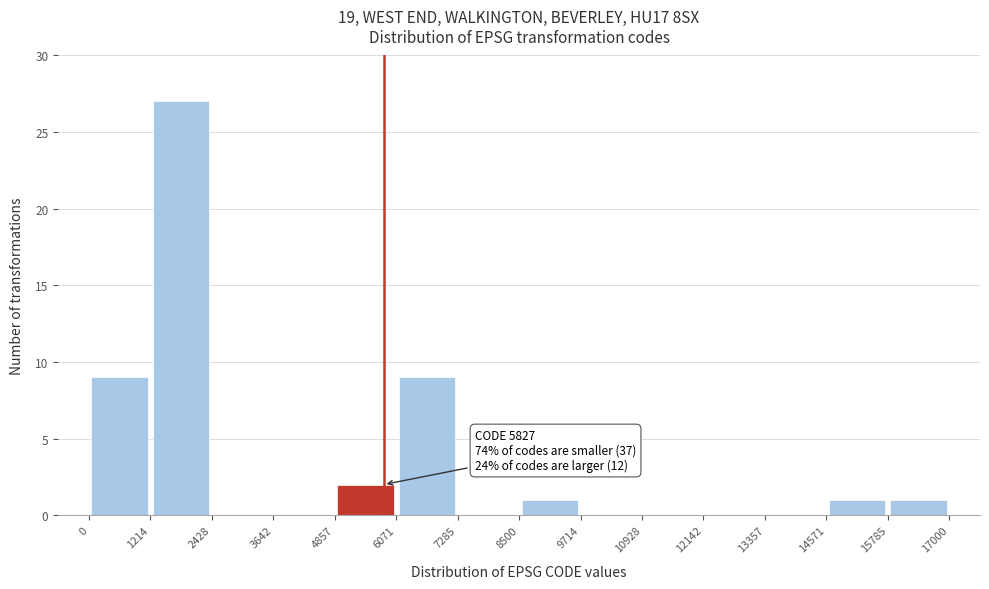

Which range on the x-axis has the tallest bar?

1214 to 2428